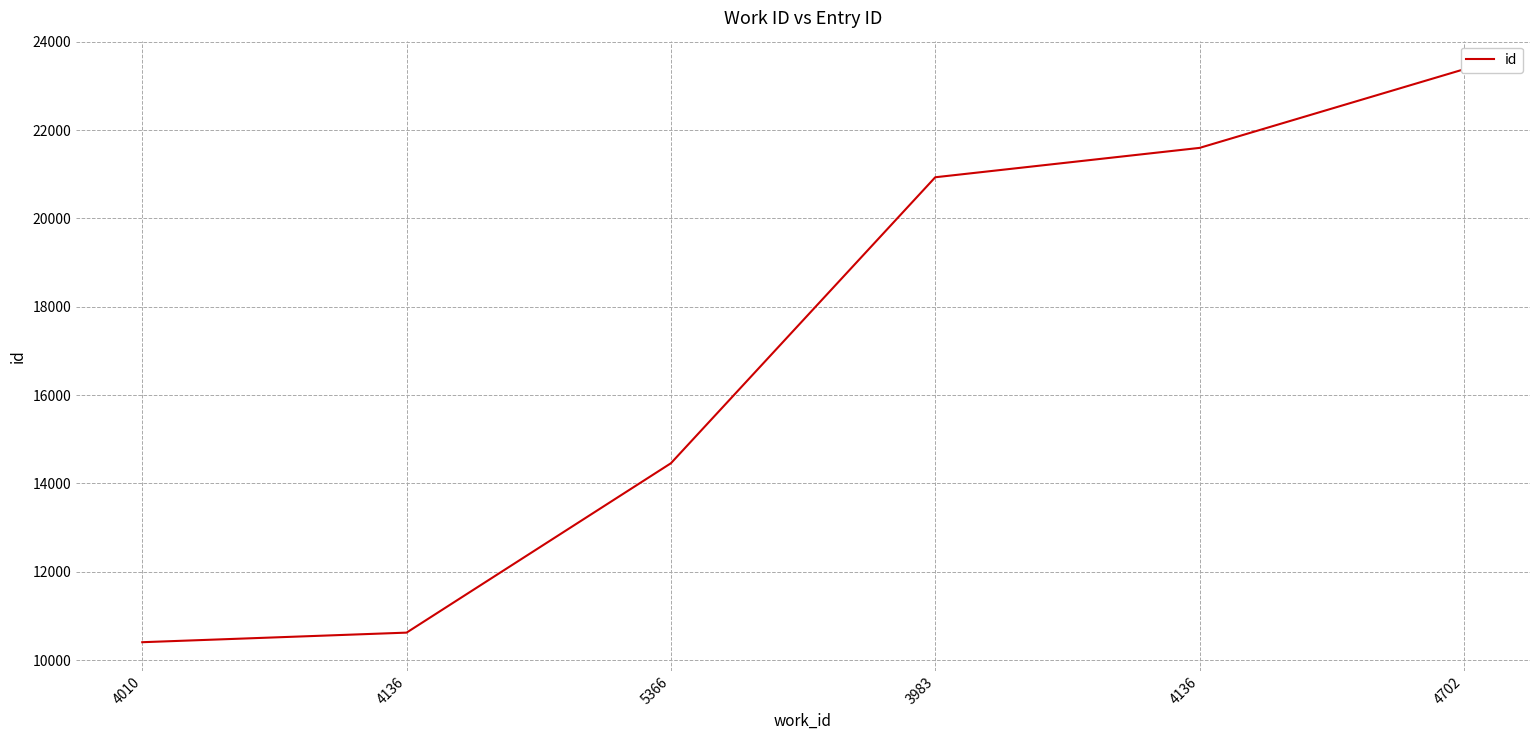

True or false: the data shows 32671 at 4702.

False